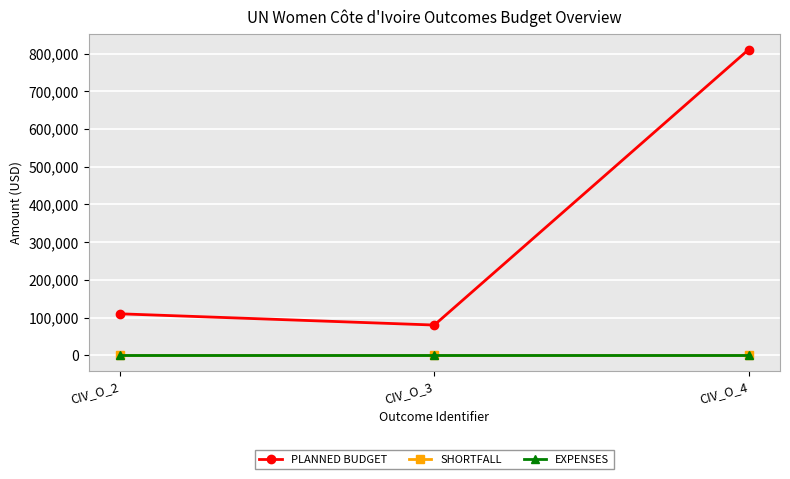

Does the chart display data point markers on the line(s)?

Yes